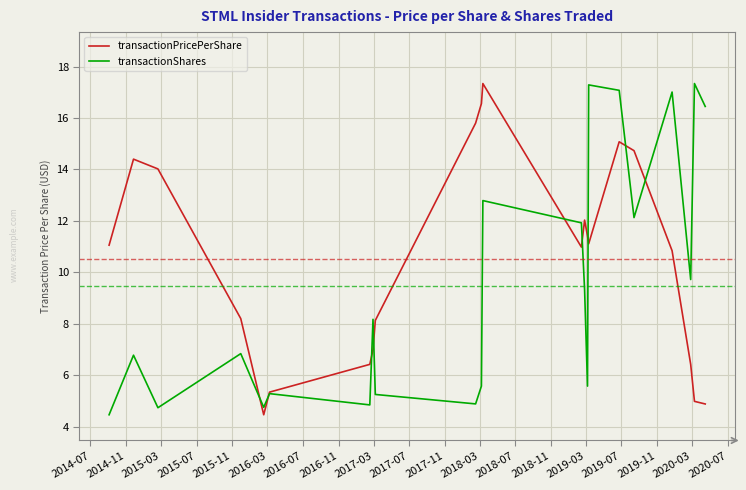

What is the lowest value of the transactionShares series?

4.5